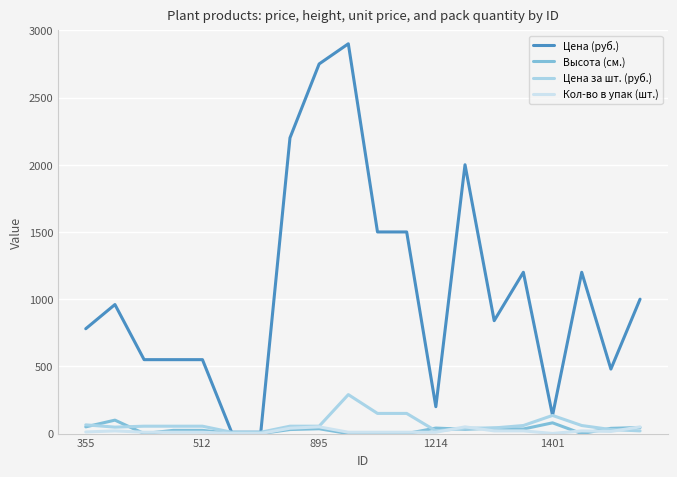

What is the difference between the maximum and second lowest values in the Цена (руб.) series?

2890